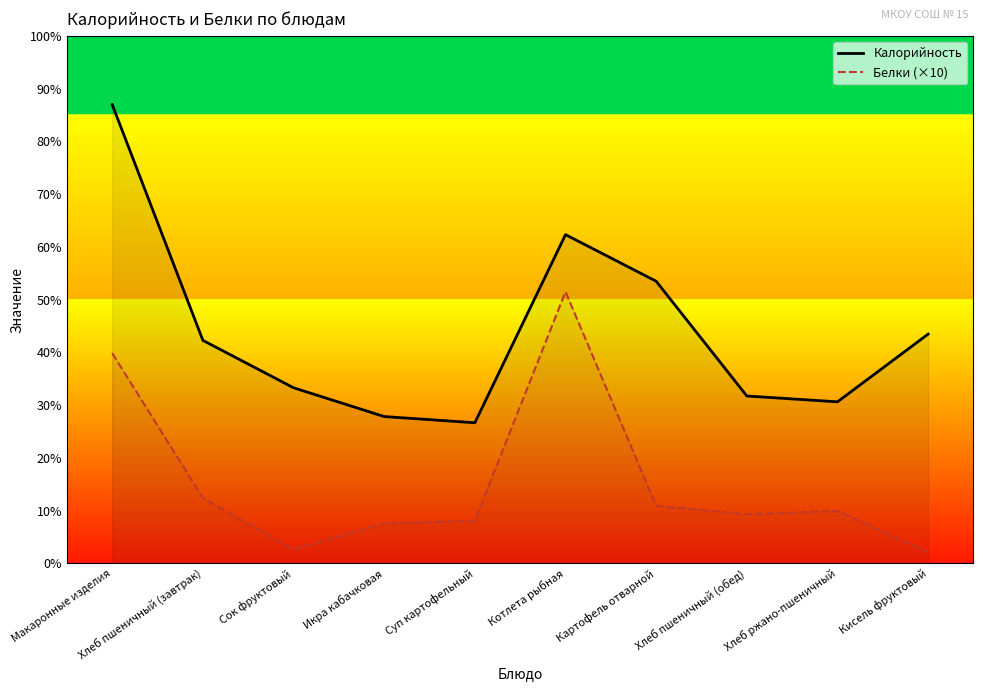

Rank the categories by Калорийность value from lowest to highest.

Суп картофельный, Икра кабачковая, Хлеб ржано-пшеничный, Хлеб пшеничный (обед), Сок фруктовый, Хлеб пшеничный (завтрак), Кисель фруктовый, Картофель отварной, Котлета рыбная, Макаронные изделия